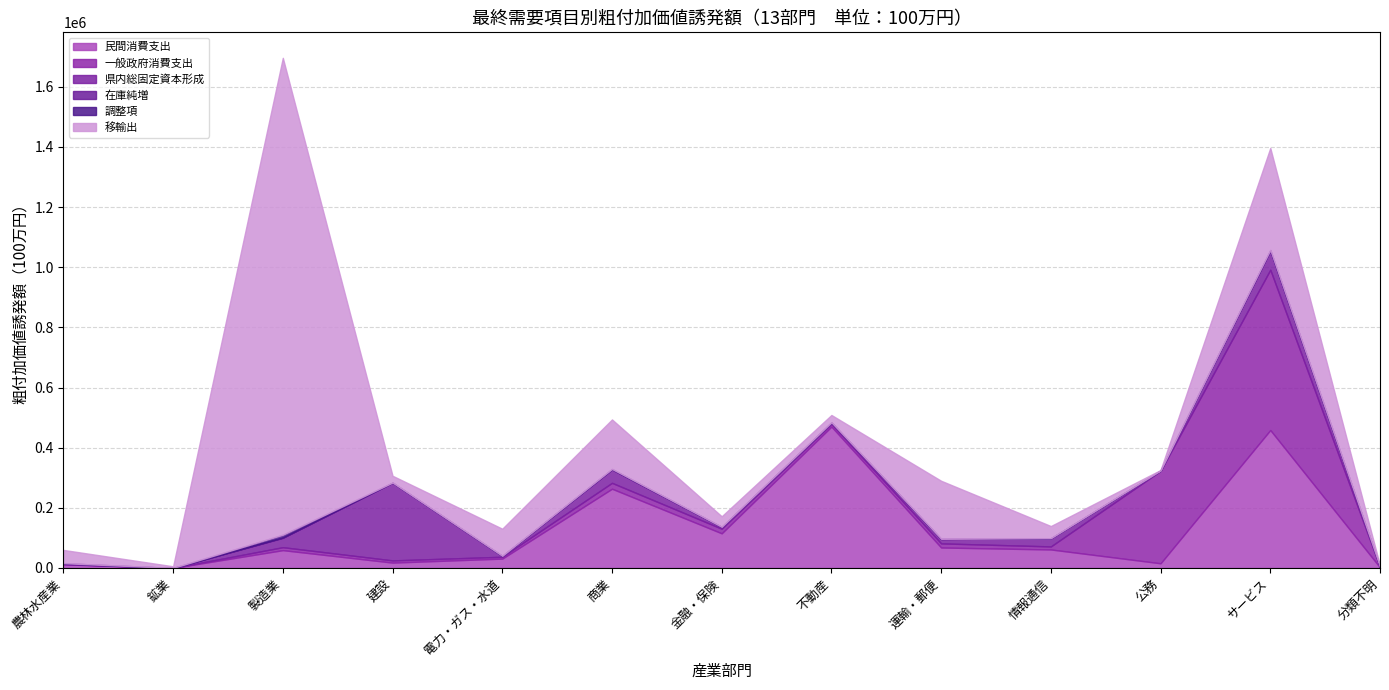

Which has a higher value, 電力・ガス・水道 or サービス?

サービス